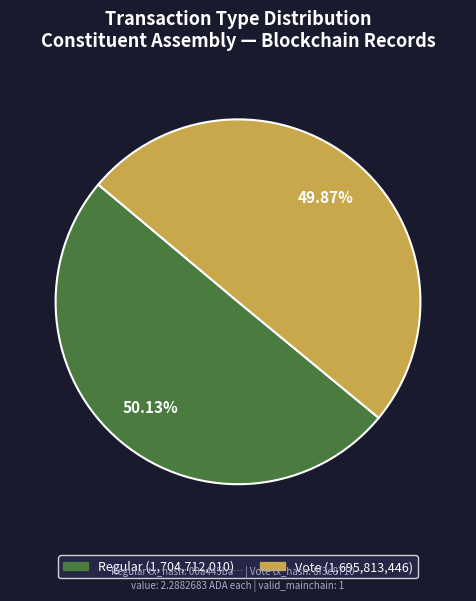

Is there a majority slice in this chart?

Yes